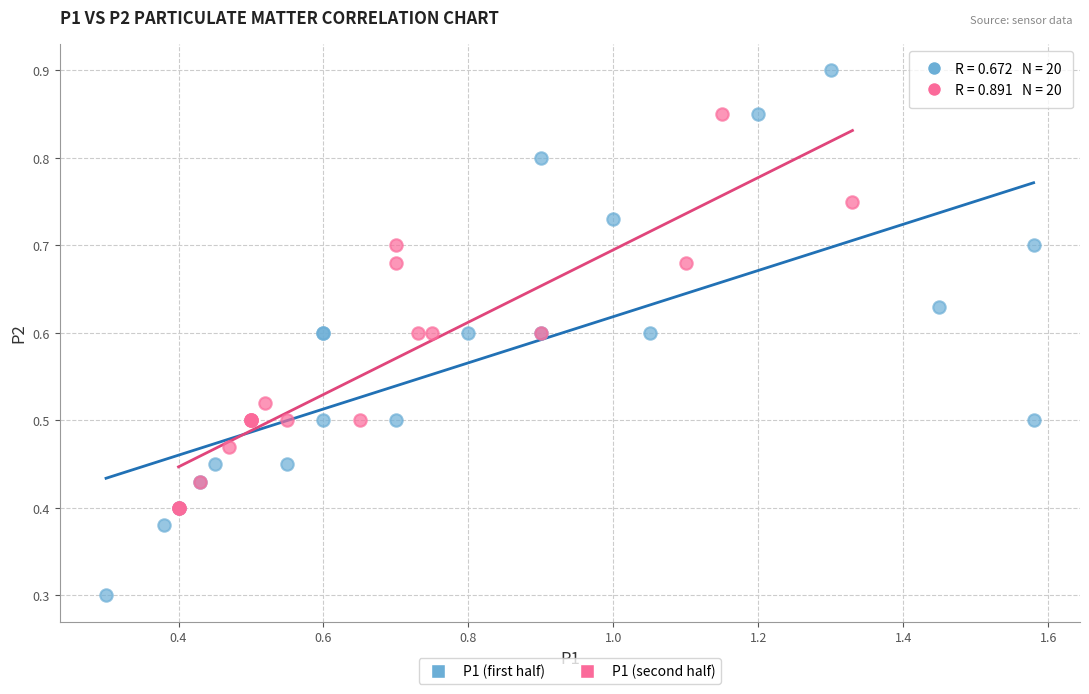

Which series has the largest Y range (max minus min)?

P1 (first half)